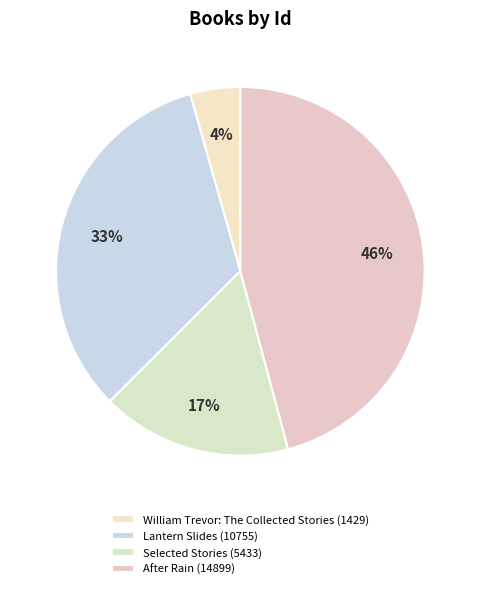

What is the change in value from Lantern Slides to After Rain?

+4144